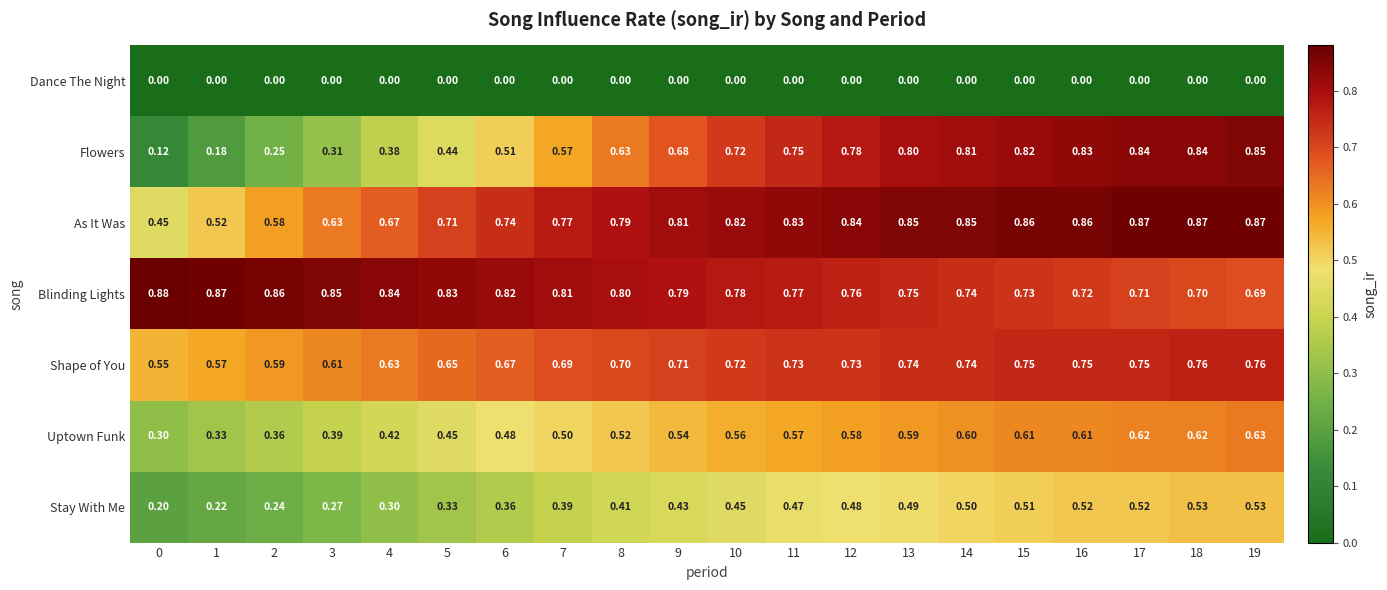

At how many categories does at least one series exceed 0?

20